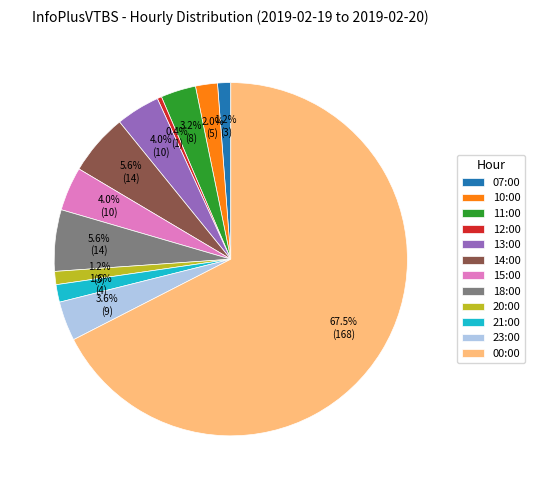

To the nearest percent, what is the combined percentage of 21:00 and 00:00?

69%